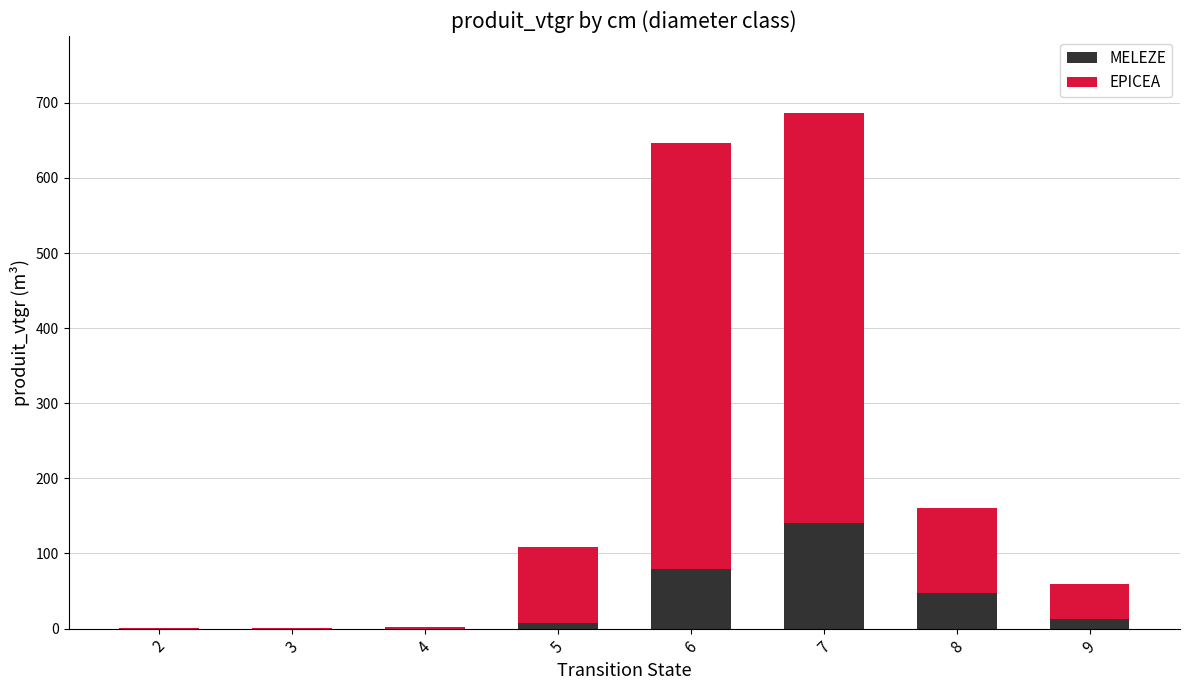

What is the approximate value of MELEZE at 7?

140.6